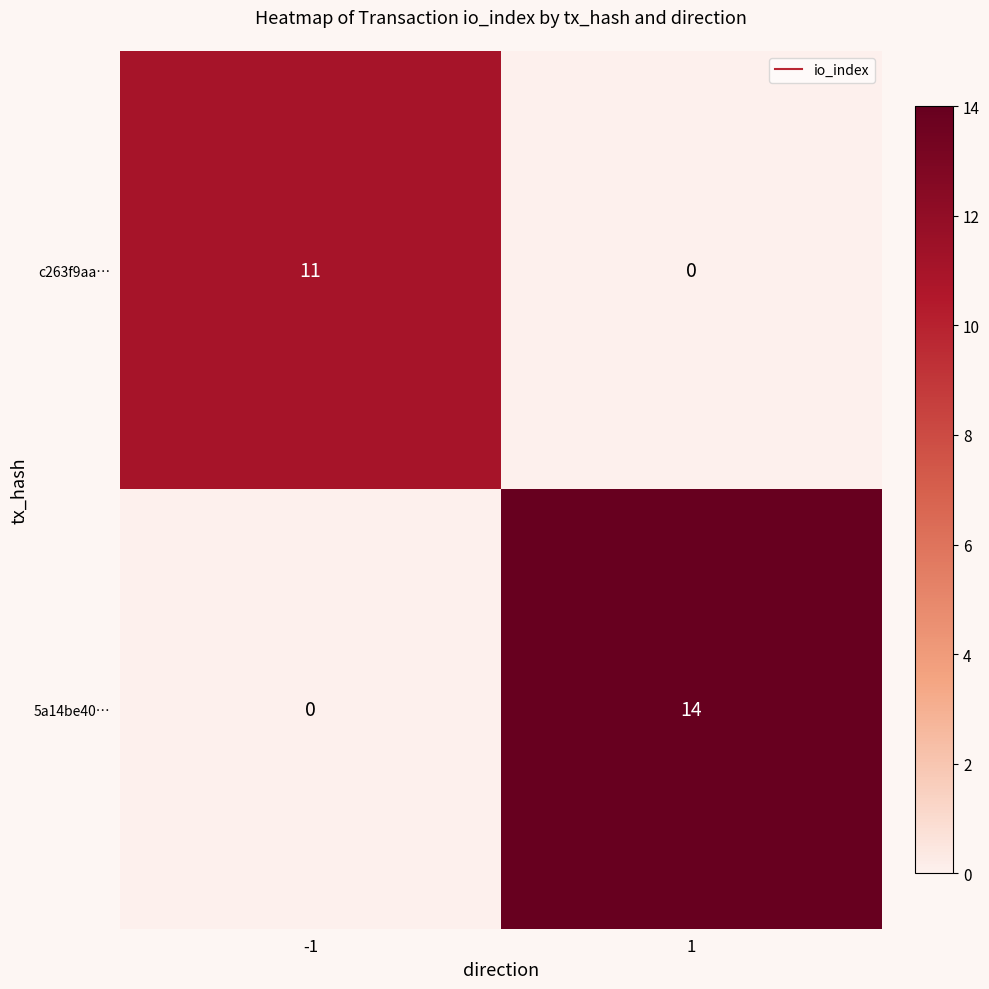

List the series in order of their overall mean, lowest first.

c263f9aa…, 5a14be40…